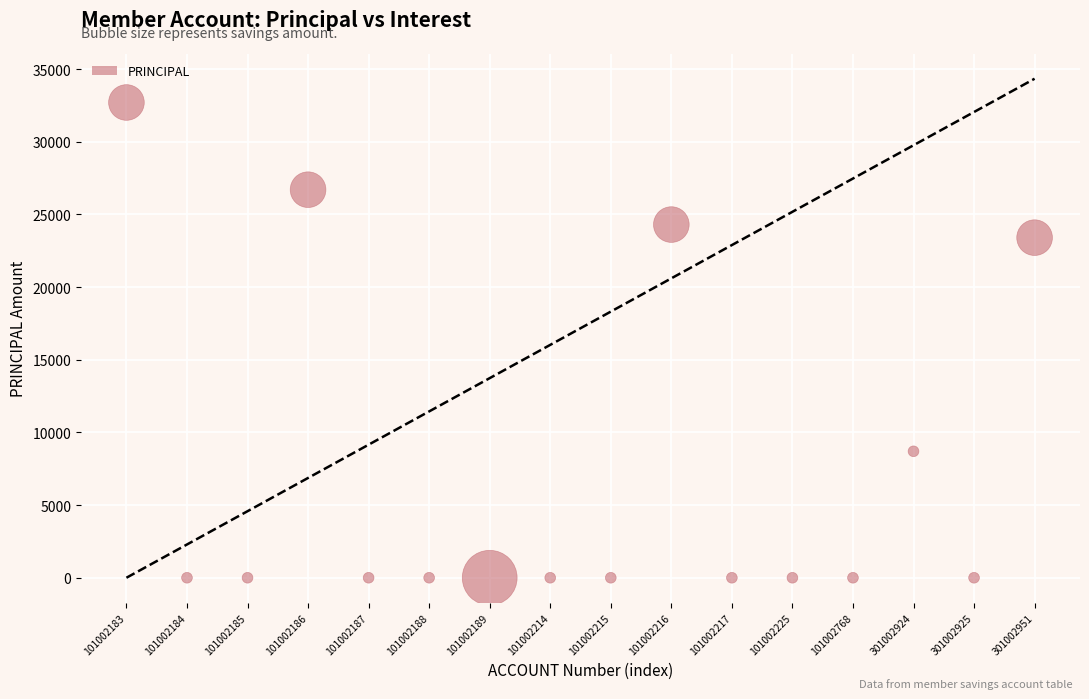

What Y value in the scatter plot is closest to 16350?

23400